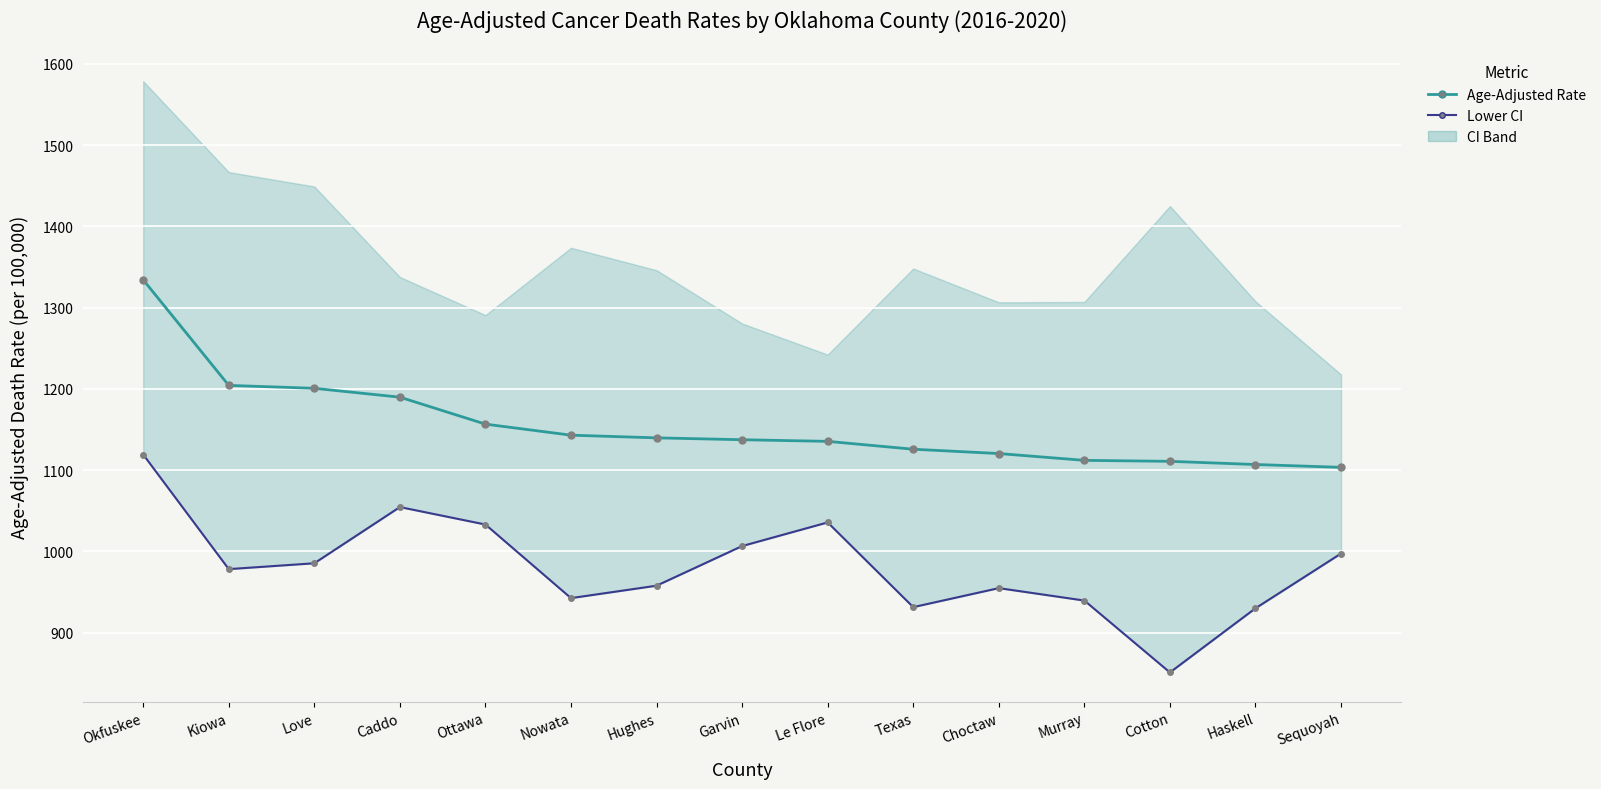

At which label is Age-Adjusted Rate closest to 1218?

Kiowa